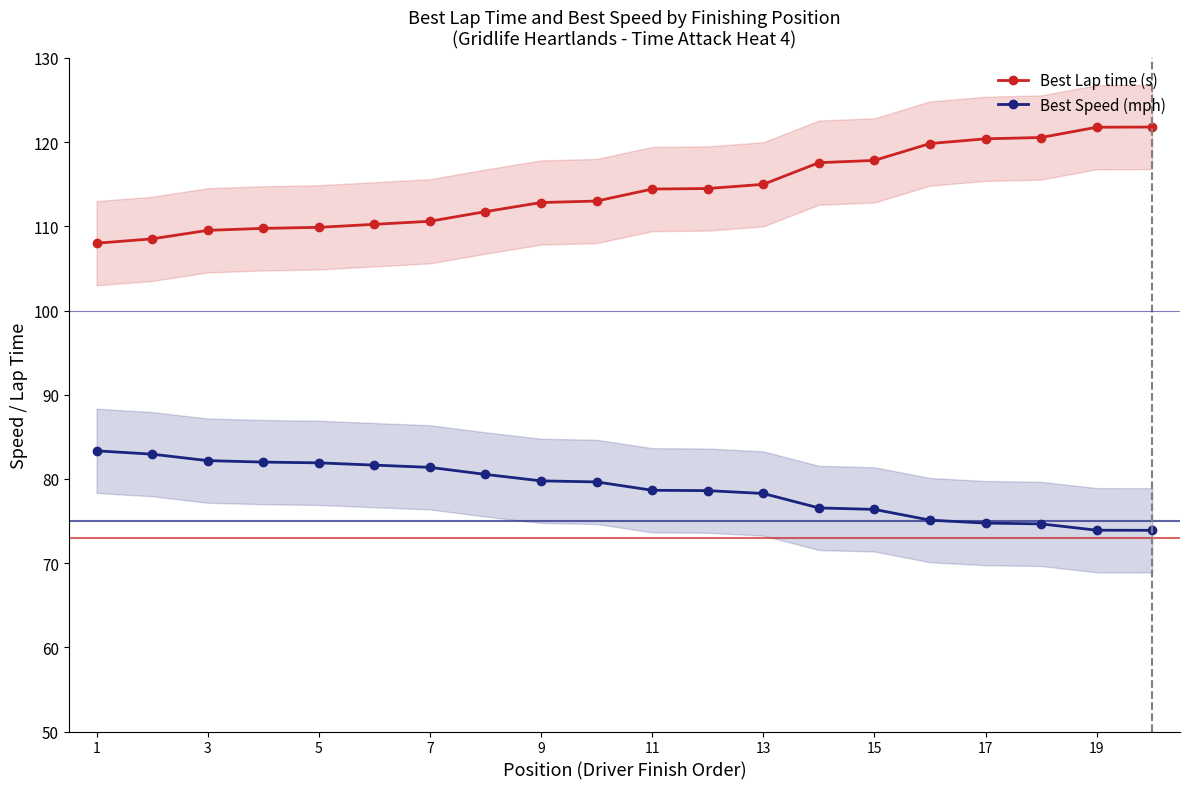

True or false: Best Speed (mph) and Best Lap time (s) intersect in this chart.

False